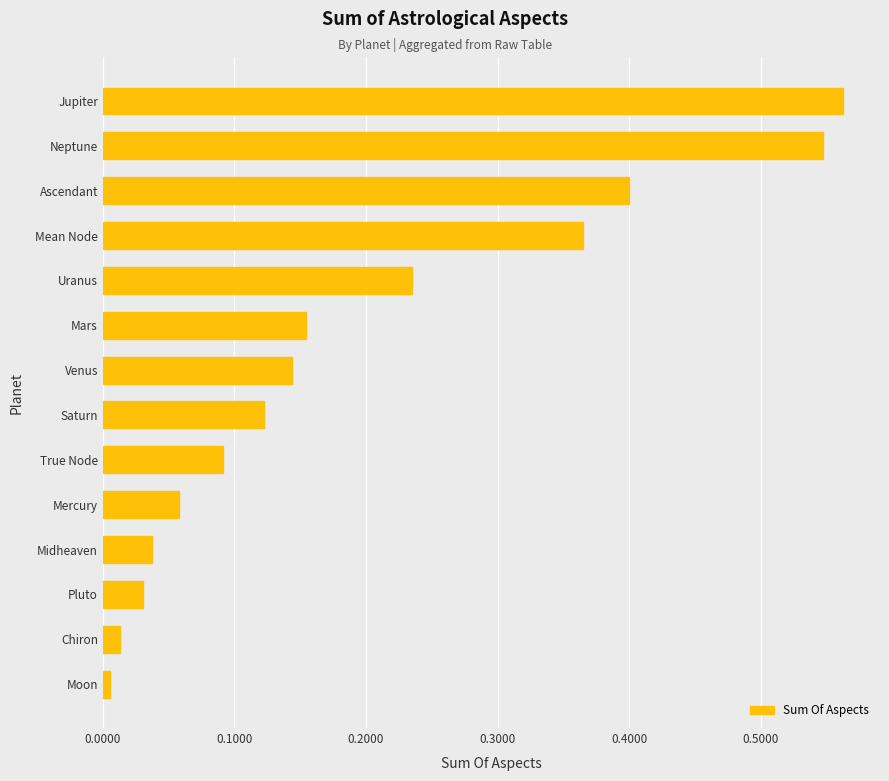

The value at Ascendant is 0.2. True or false?

False